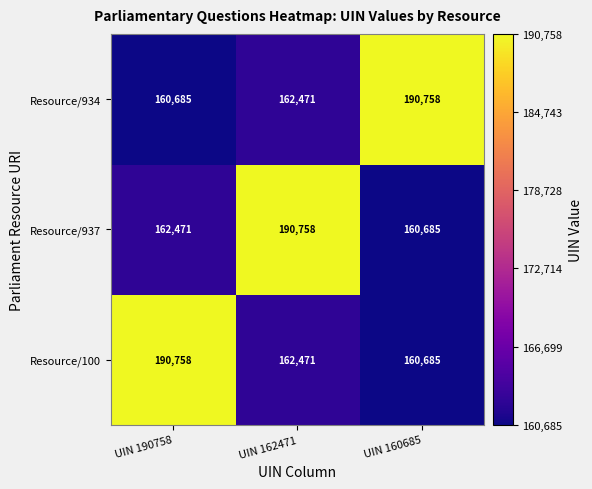

What is the approximate value of Resource/934 at UIN 162471, to the nearest 100?

162500